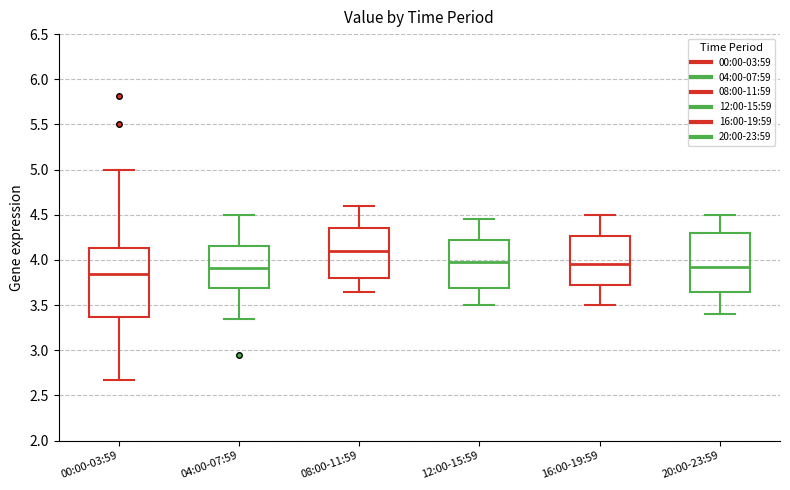

Reading left to right, transcribe this box plot: for each box, give where its median line is, the range the box spans, and where its two whiskers end, as read against the y-axis. The values are not printed on the chart, so give them approximately, as read against the axis.

00:00-03:59: median 3.85, box 3.35 to 4.15, whiskers 2.65 to 5.00
04:00-07:59: median 3.90, box 3.70 to 4.15, whiskers 3.35 to 4.50
08:00-11:59: median 4.10, box 3.80 to 4.35, whiskers 3.65 to 4.60
12:00-15:59: median 4.00, box 3.70 to 4.25, whiskers 3.50 to 4.45
16:00-19:59: median 3.95, box 3.75 to 4.25, whiskers 3.50 to 4.50
20:00-23:59: median 3.95, box 3.65 to 4.30, whiskers 3.40 to 4.50